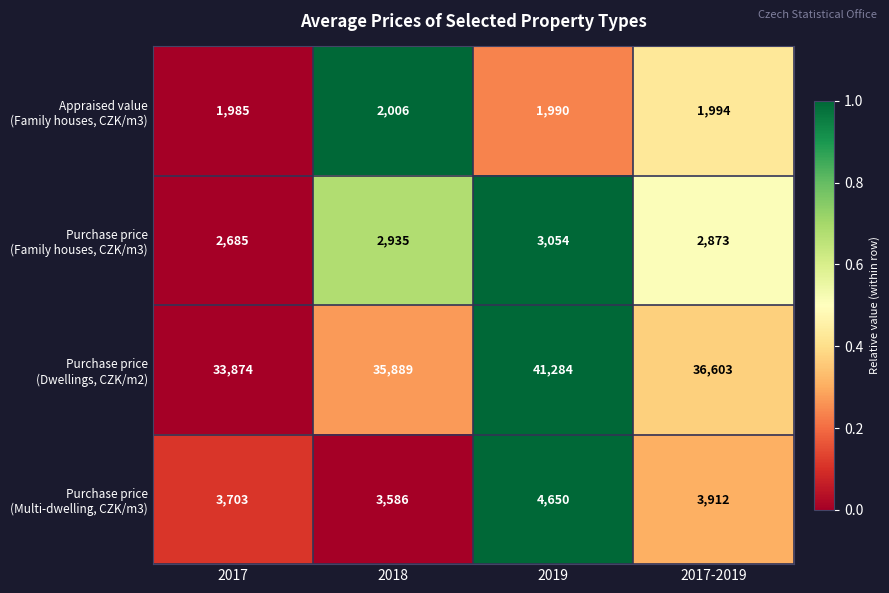

What is the spread (max minus min) of values at 2018?

33883